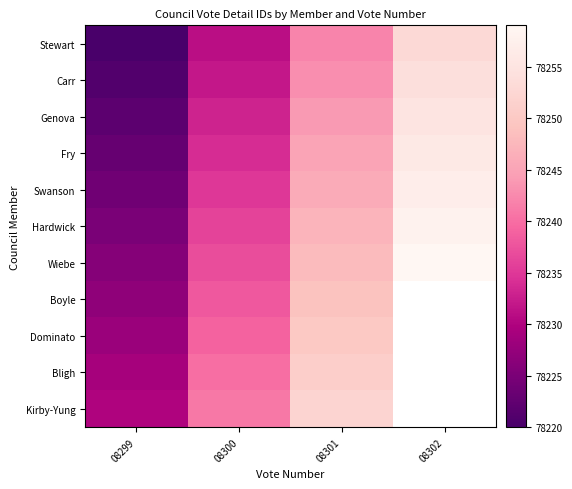

At which label does Bligh reach its minimum?

08299